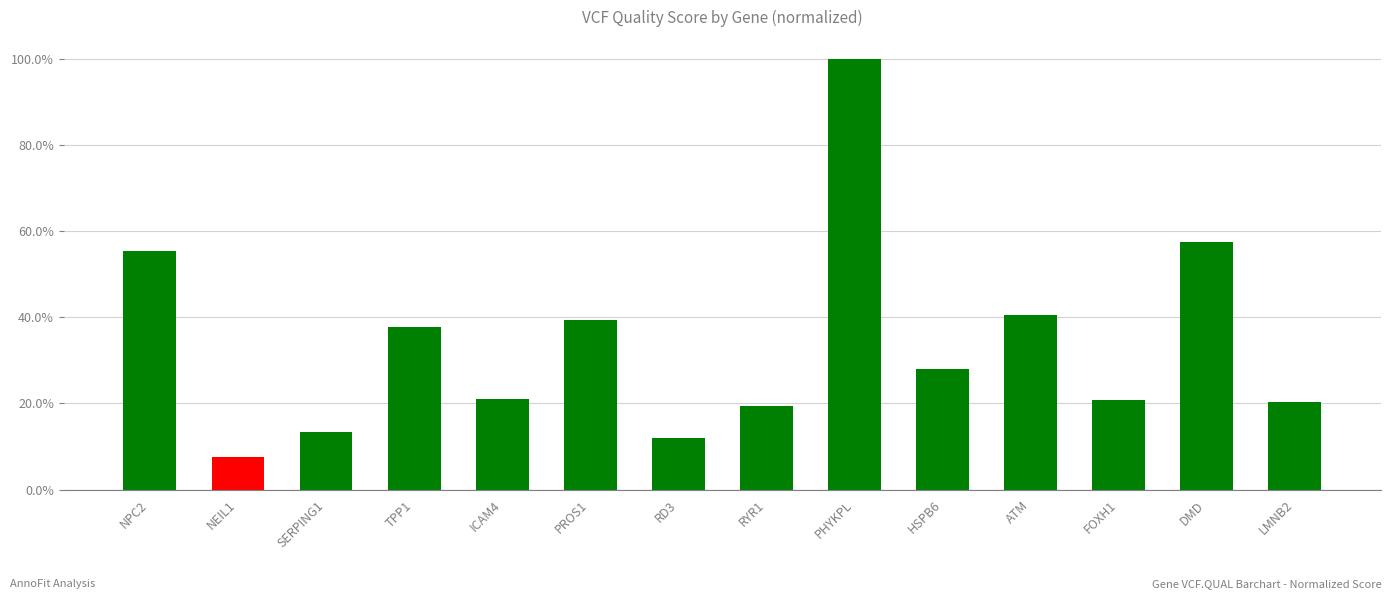

What position from the left is TPP1?

4